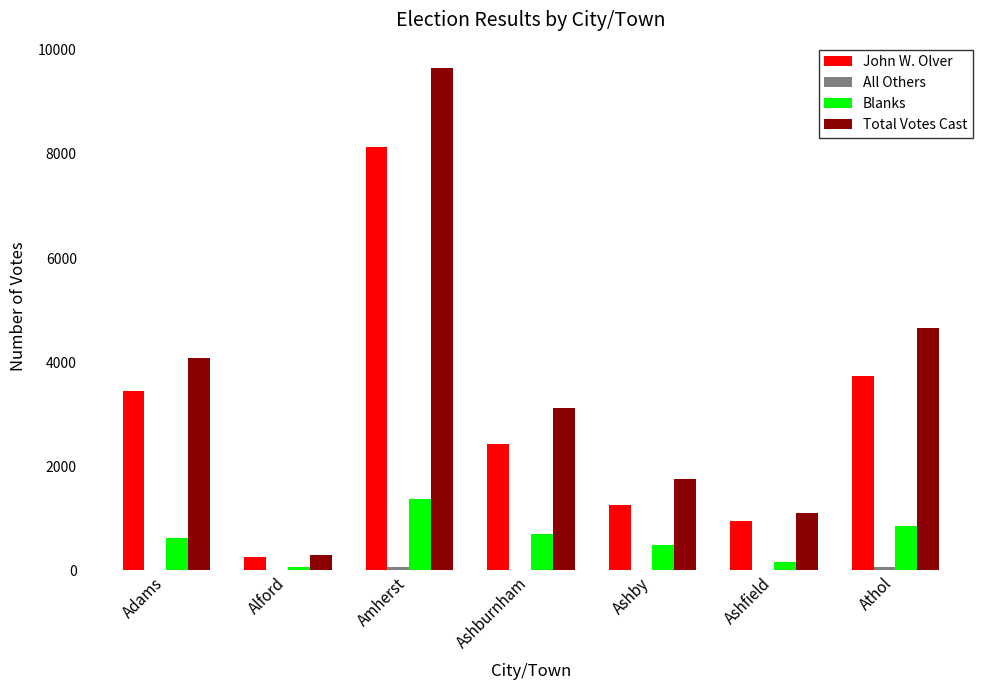

Which series changed the most between Adams and Alford?

Total Votes Cast